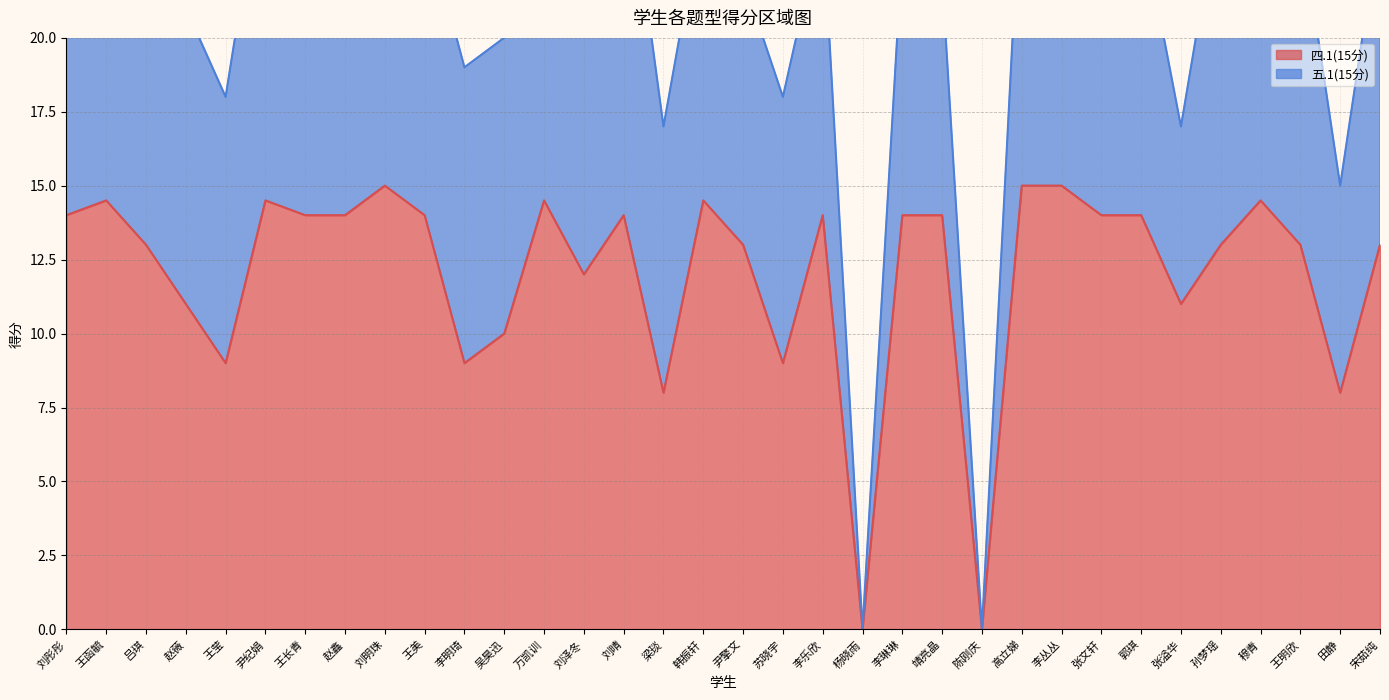

What is the maximum value shown in the chart?

15.0